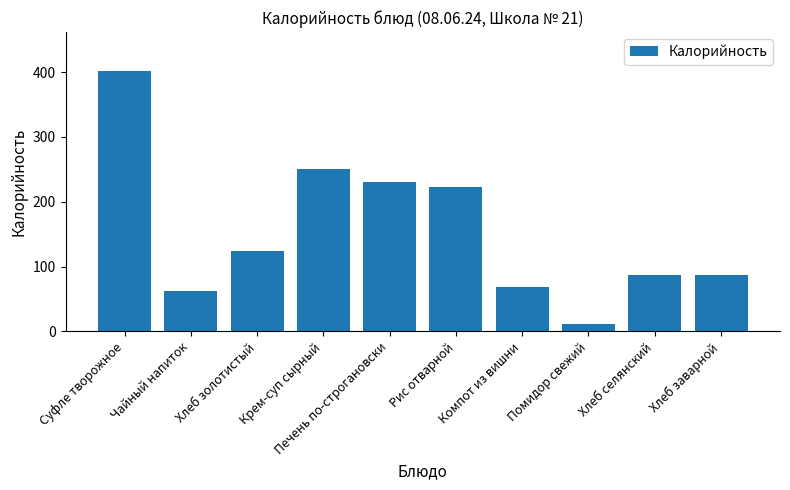

What value does the data have at Рис отварной?

222.0